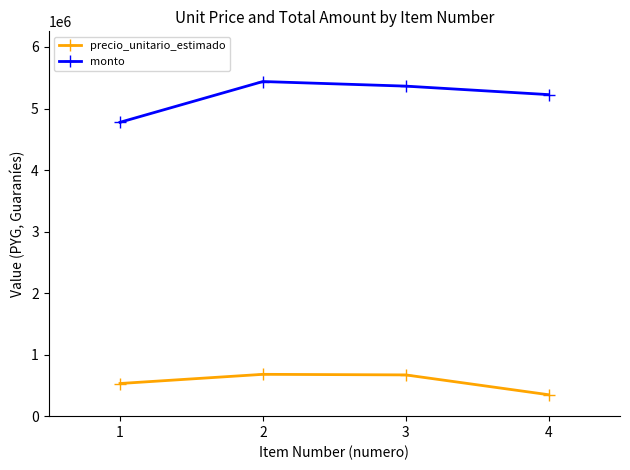

How many series are shown in this chart?

2